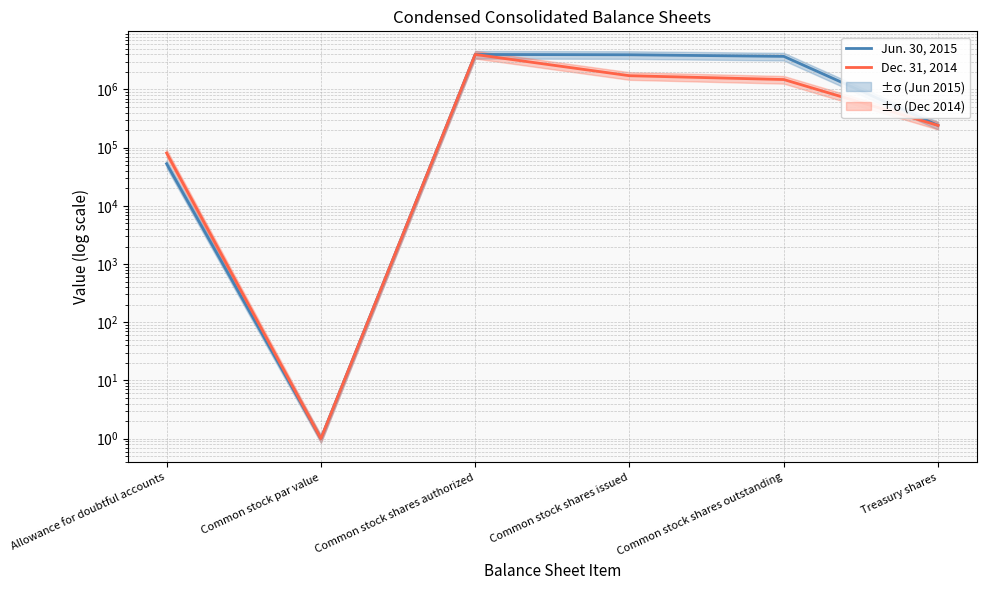

Reading left to right, transcribe all the data shown in this chart.

Jun. 30, 2015: 53000	1	4000000	3947908	3706700	241208
Dec. 31, 2014: 81000	1	4000000	1723888	1482680	241208